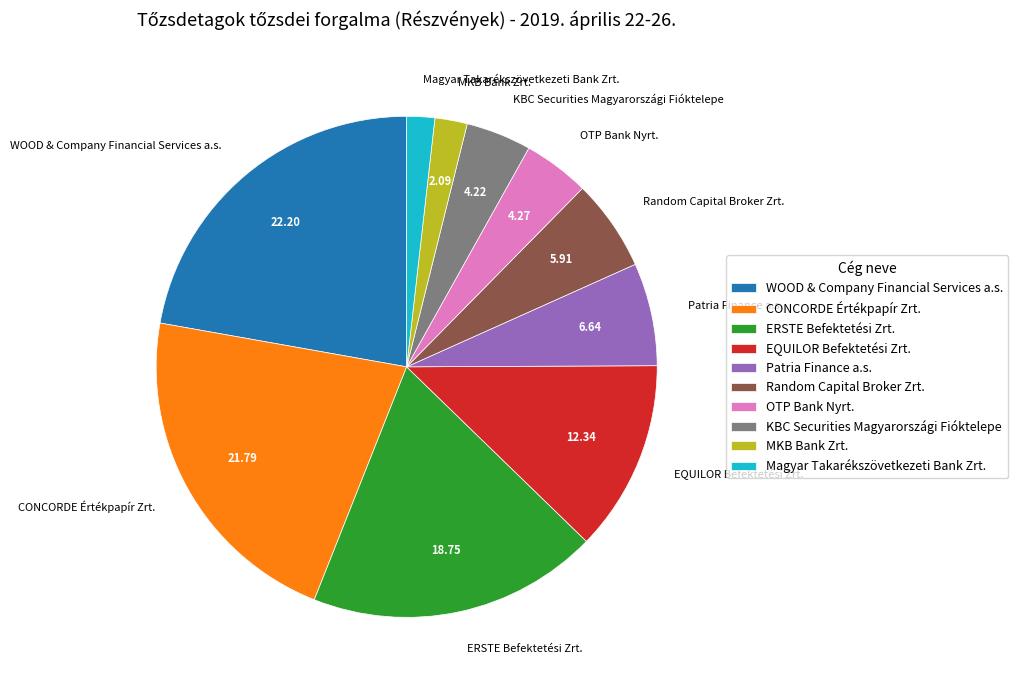

Is the sum of WOOD & Company Financial Services a.s. and ERSTE Befektetési Zrt. greater than half?

No